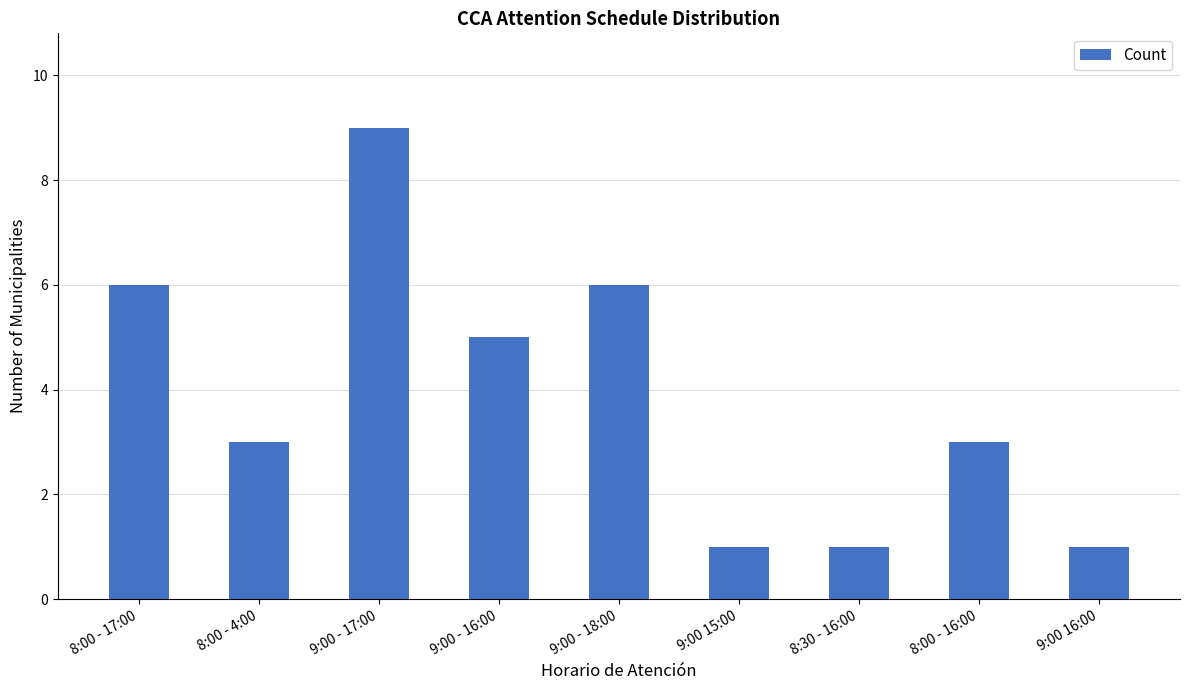

What is the average value?

4